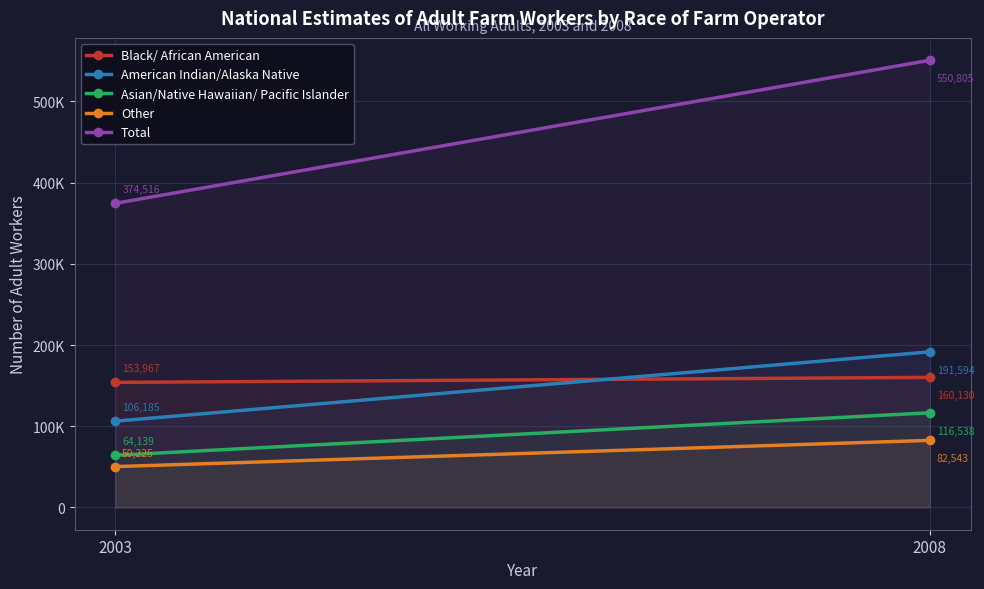

Which series has the largest range (max minus min)?

Total